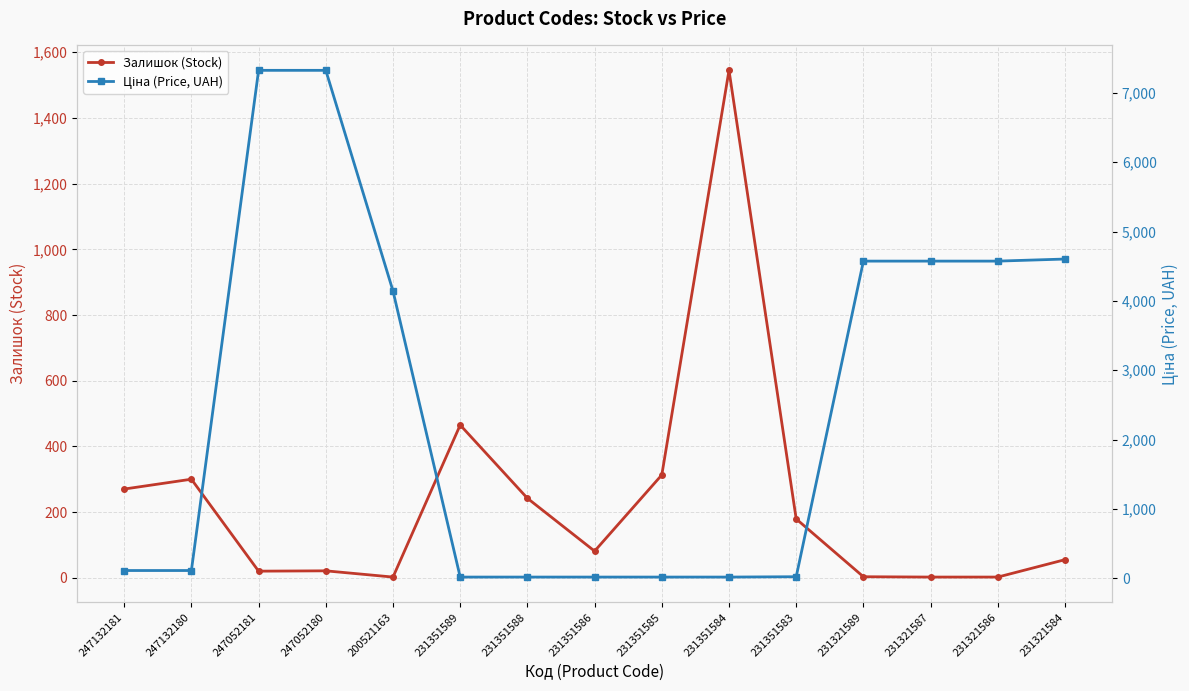

At which label does Залишок (Stock) first exceed 81?

247132181